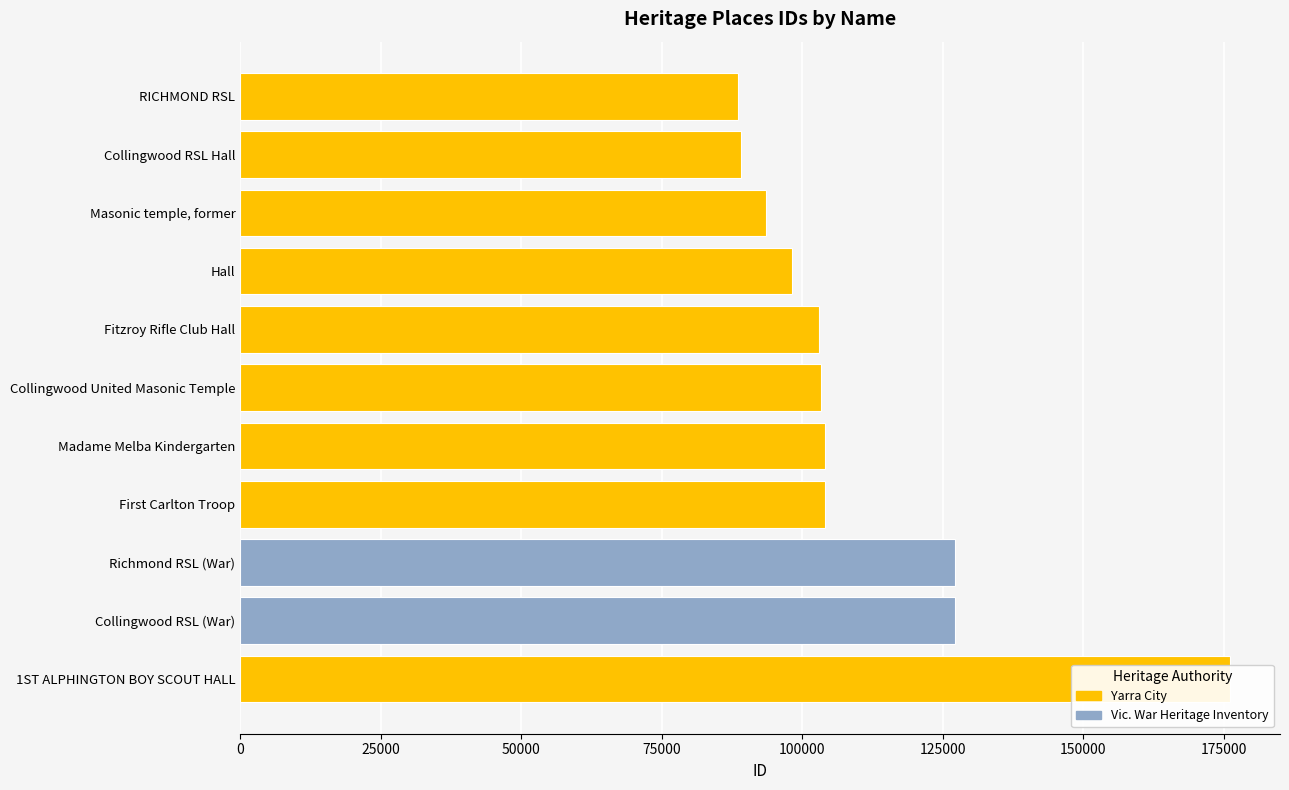

Reading left to right, extract all data points from this chart.

88517	89068	93584	98252	103007	103404	103983	104104	127117	127119	176183